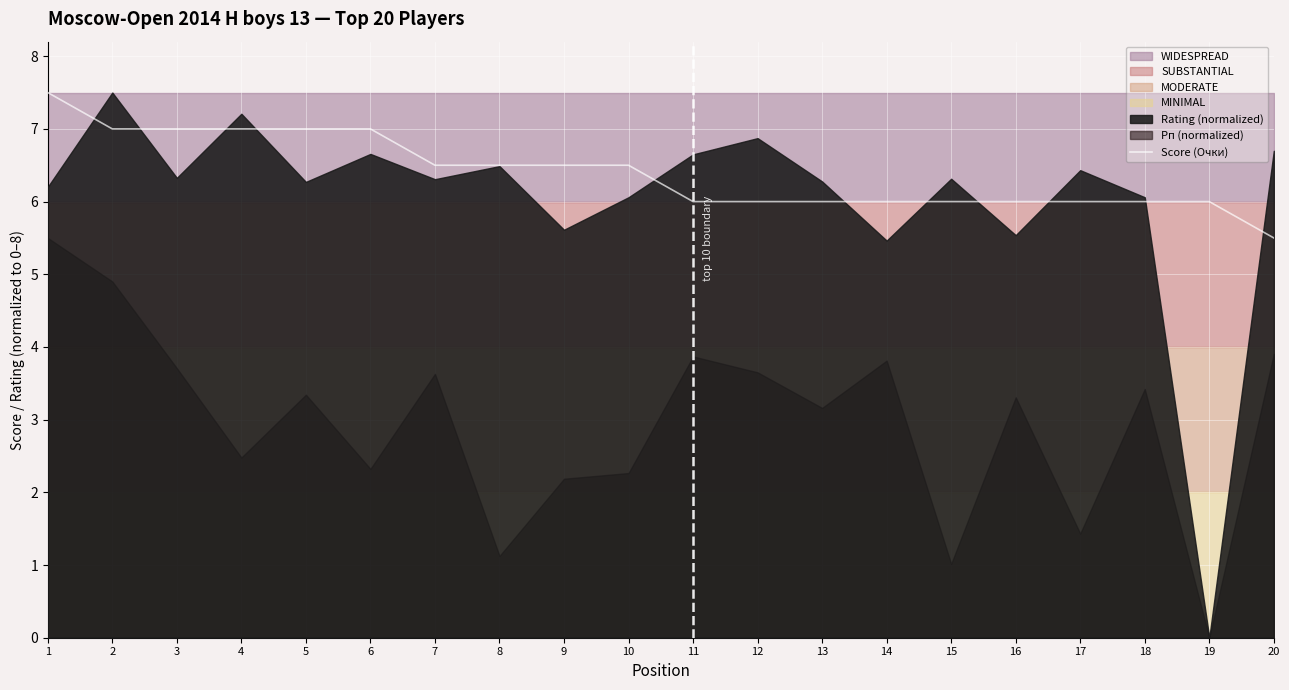

What is the sum of the values at 17 and 6?

13.0